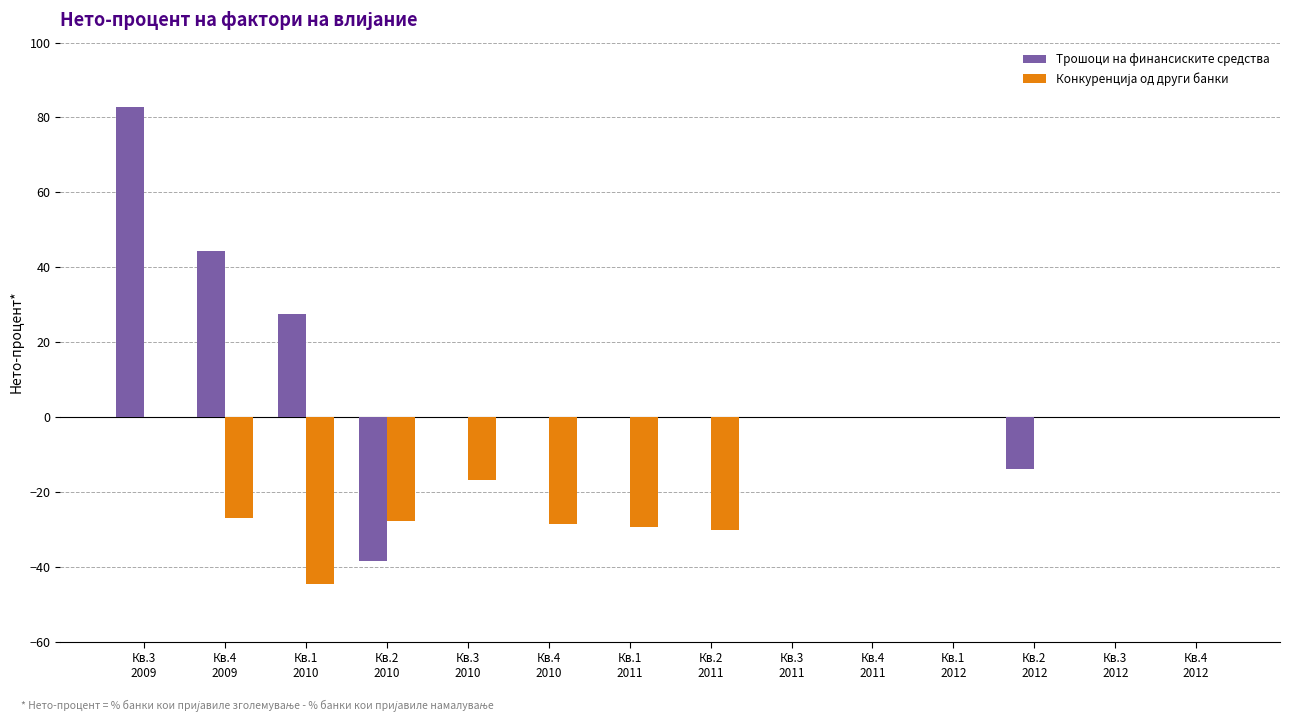

Which series has the largest total across all categories?

Трошоци на финансиските средства